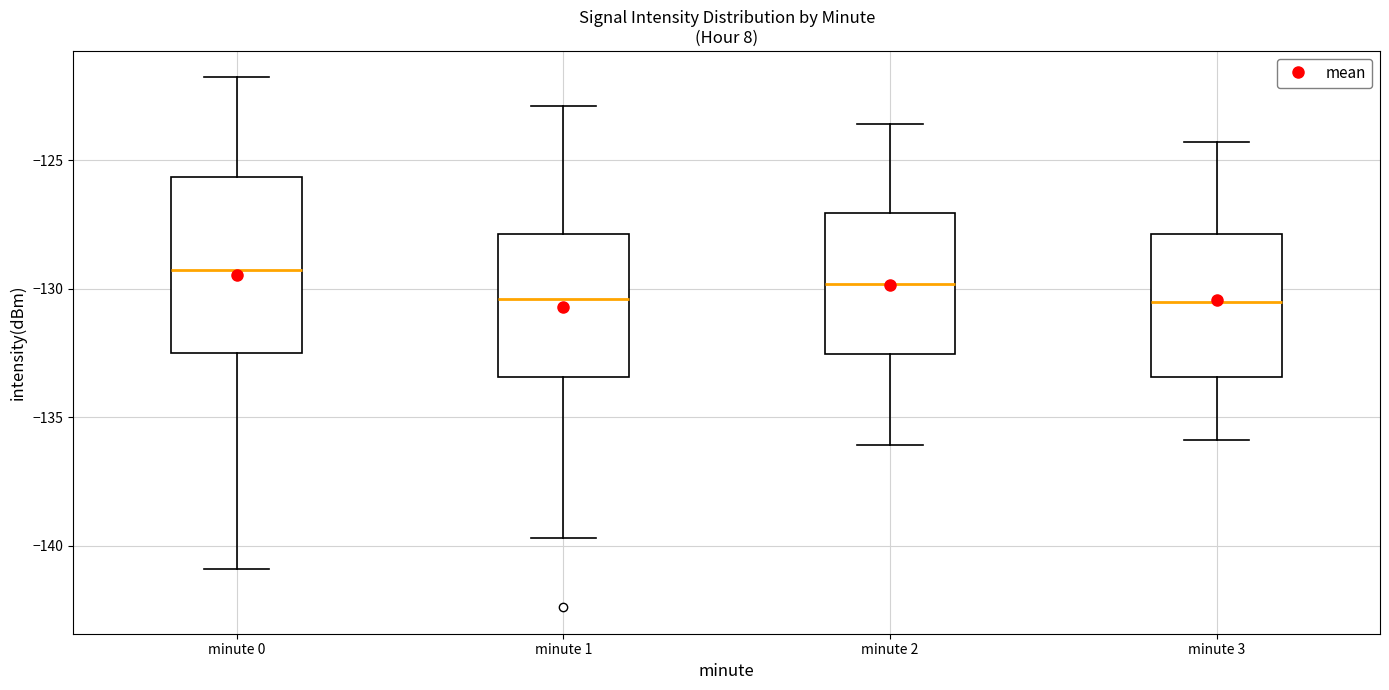

Reading left to right, transcribe this box plot: for each box, give where its median line is, the range the box spans, and where its two whiskers end, as read against the y-axis. The values are not printed on the chart, so give them approximately, as read against the axis.

minute 0: median -129.5, box -132.5 to -125.5, whiskers -141.0 to -122.0
minute 1: median -130.5, box -133.5 to -128.0, whiskers -139.5 to -123.0
minute 2: median -130.0, box -132.5 to -127.0, whiskers -136.0 to -123.5
minute 3: median -130.5, box -133.5 to -128.0, whiskers -136.0 to -124.5